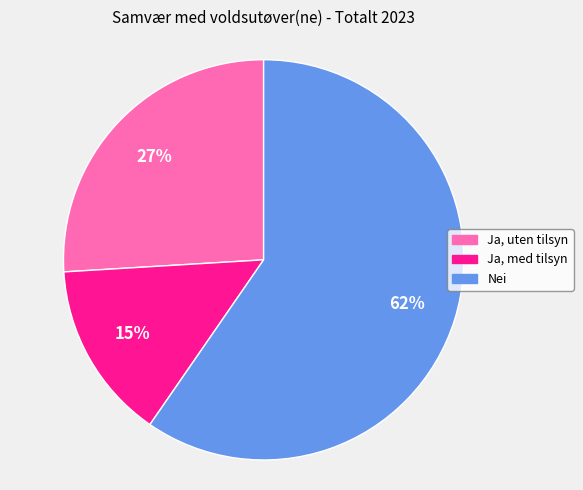

How many slices are in this pie chart?

3